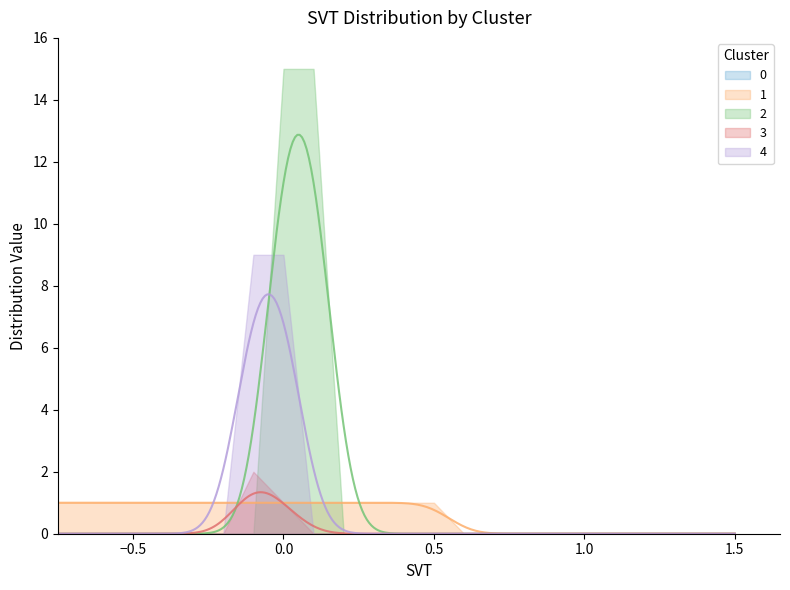

The 4 series shows 0 at 18. True or false?

True